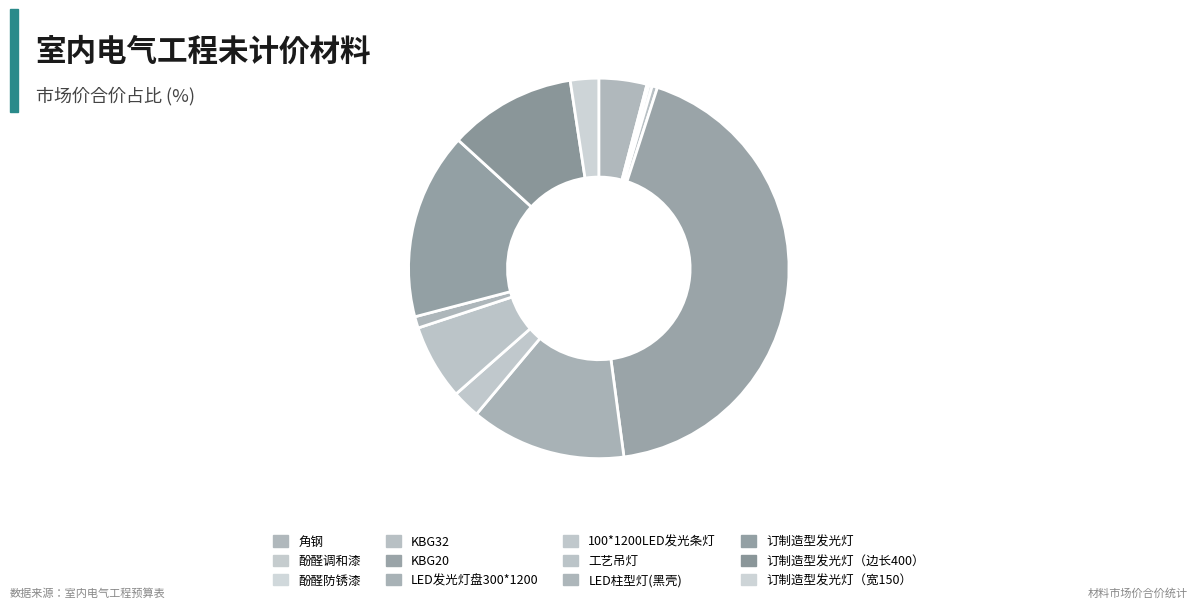

Count the number of slices in the pie.

12